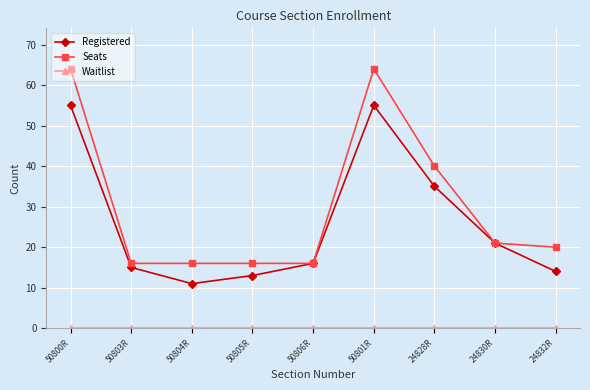

At which label is Registered closest to 33?

24828R